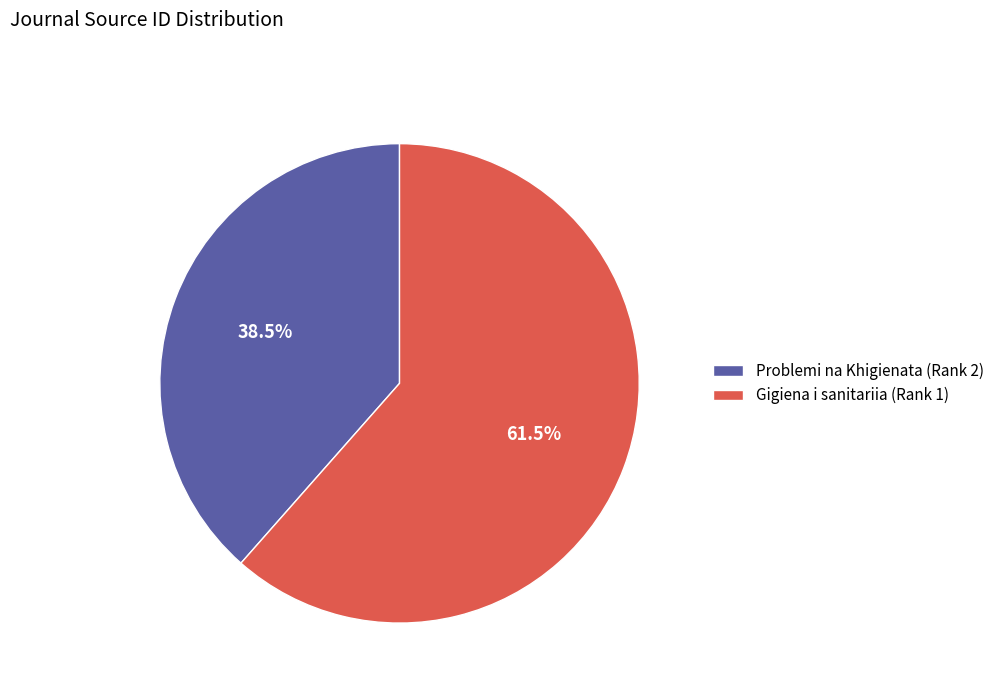

What is the ratio of the value at Problemi na Khigienata (Rank 2) to the value at Gigiena i sanitariia (Rank 1)?

0.6